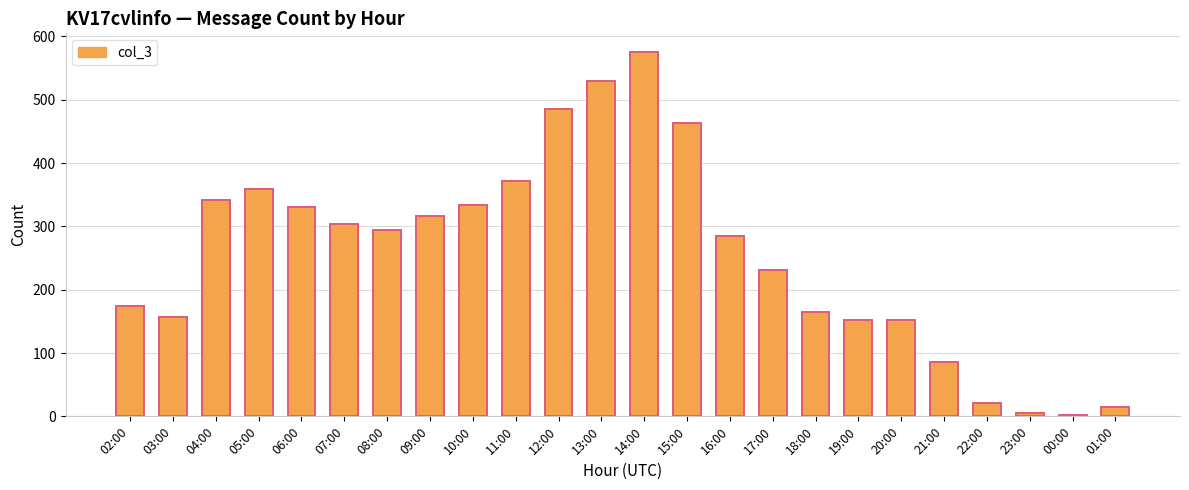

How many values are below 295?

12